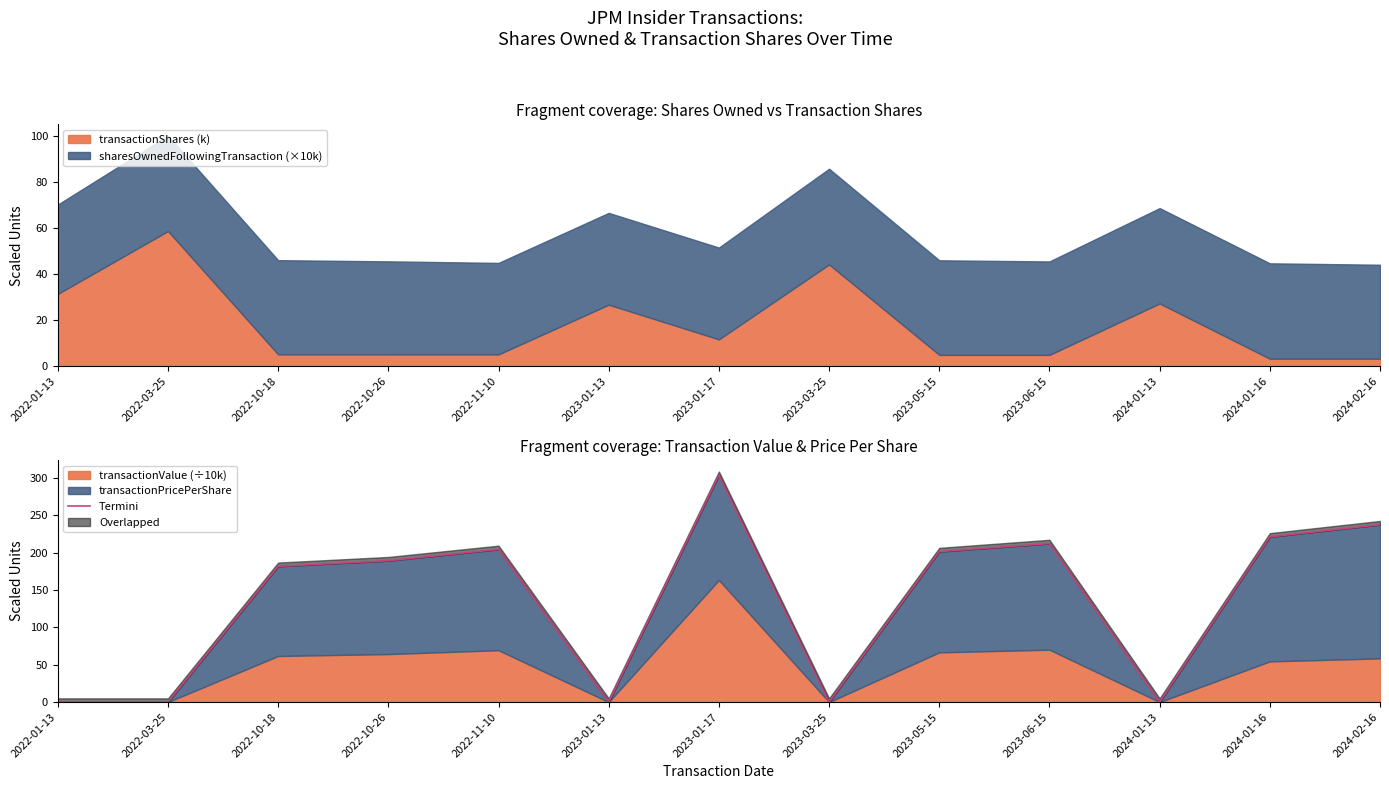

The transactionShares (k) series shows 88.5 at 2022-03-25. True or false?

False